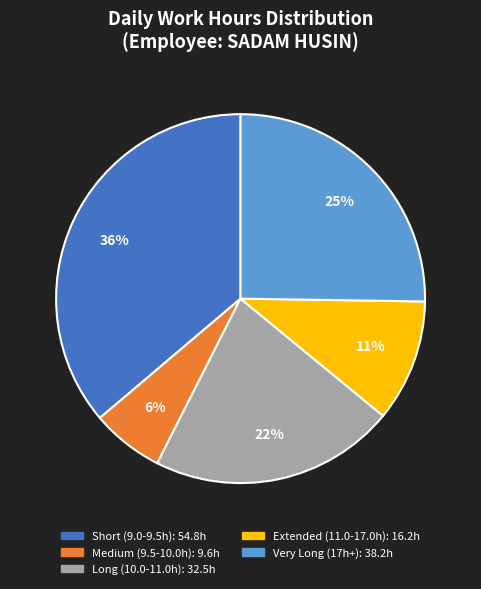

How many slices are in this pie chart?

5